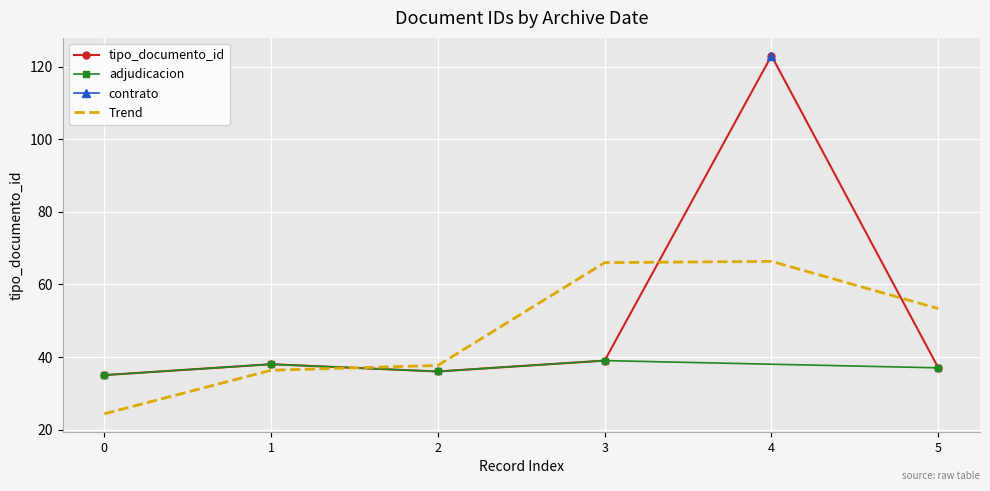

True or false: there are more than 0 points higher than both neighbors.

True